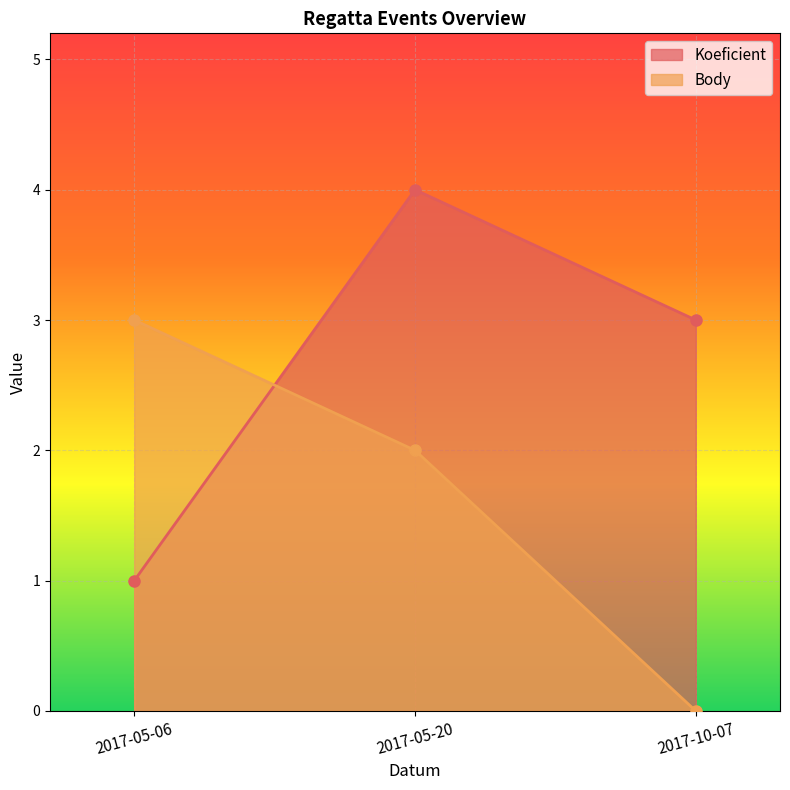

List the series in order of their overall mean, lowest first.

Body, Koeficient